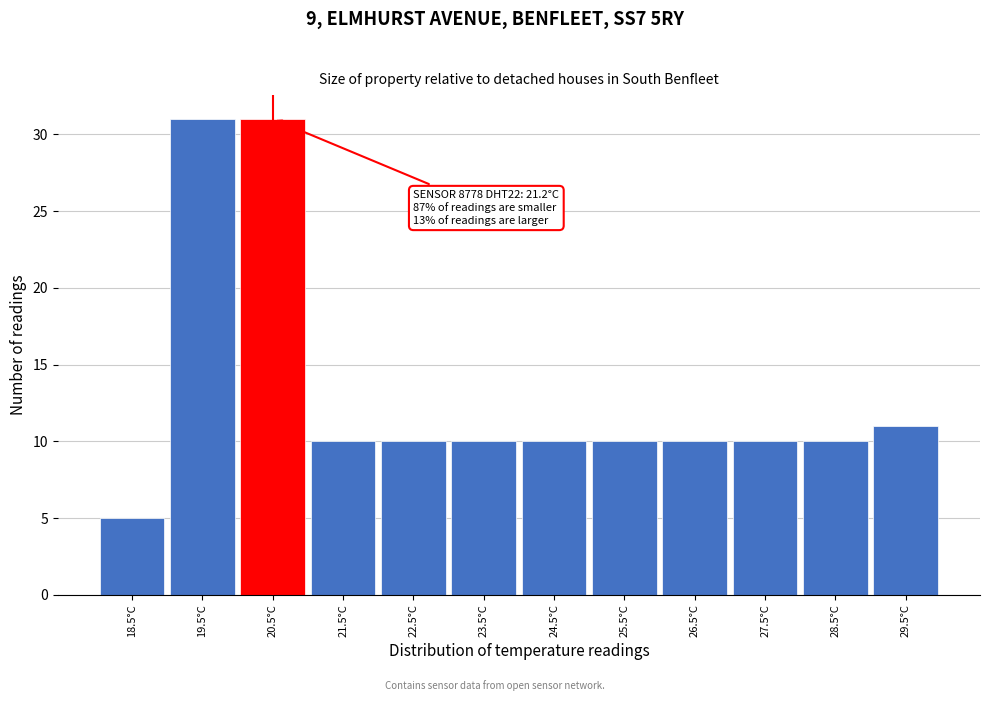

Reading left to right, what are all the values shown in this chart?

5	31	31	10	10	10	10	10	10	10	10	11